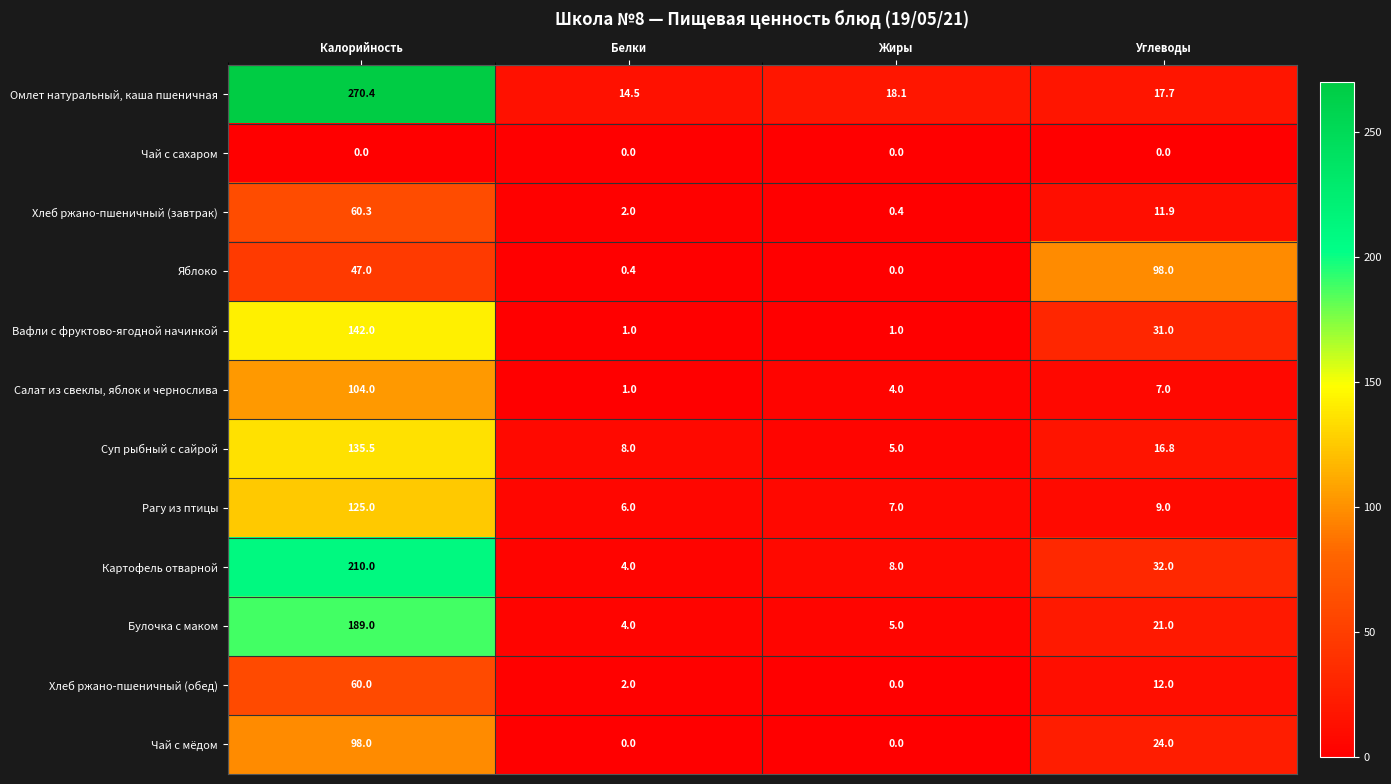

How many series are shown in this chart?

12